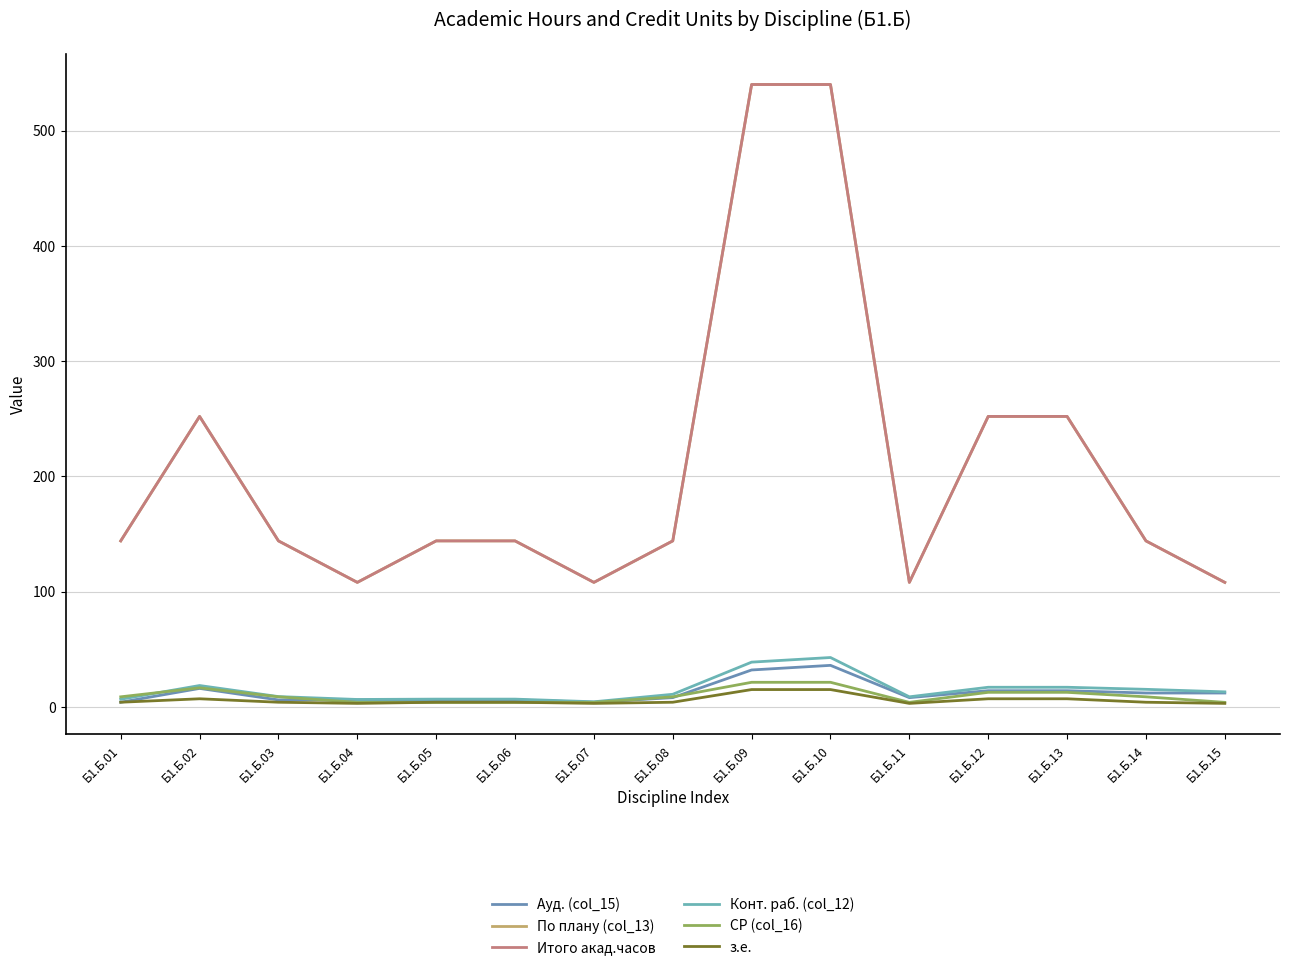

True or false: Конт. раб. (col_12) has a value of 17.0 at Б1.Б.13.

True